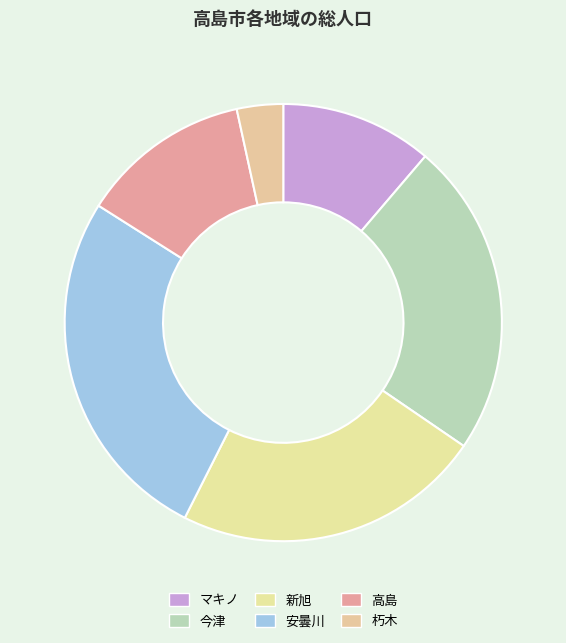

Count the number of slices in the pie.

6